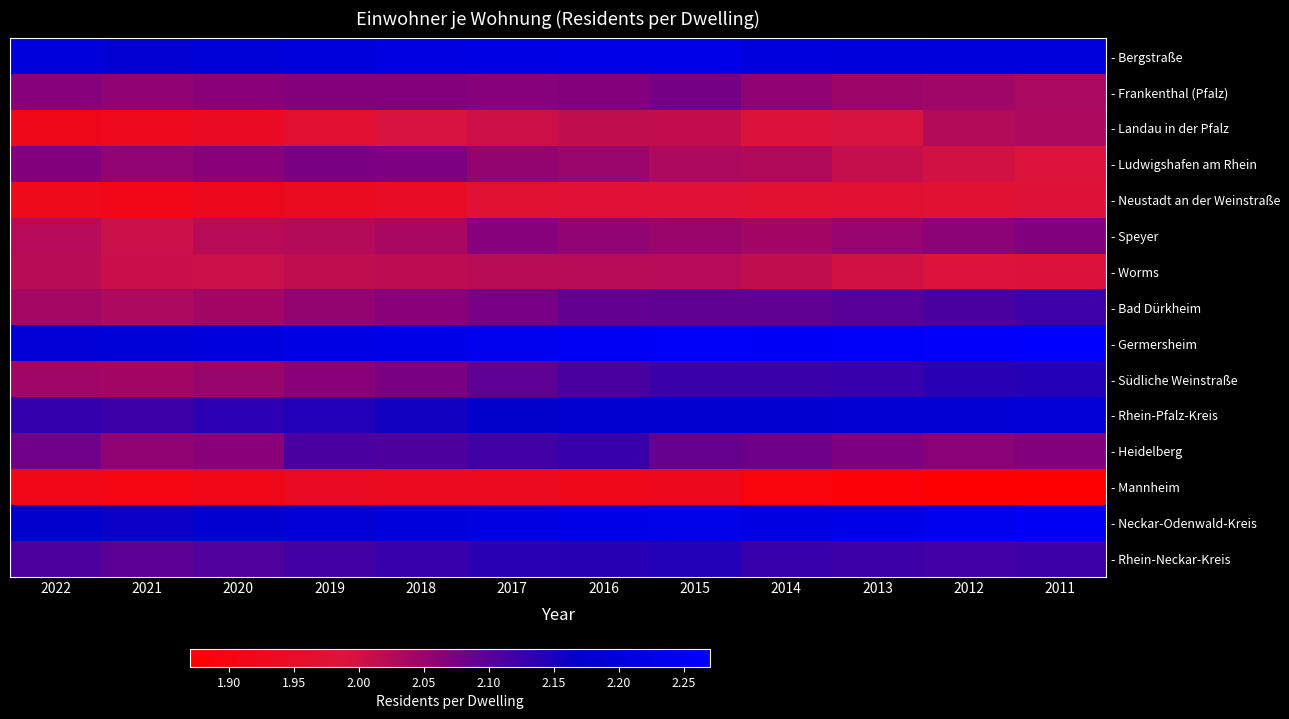

List the series in order of their peak value, highest first.

- Germersheim, - Neckar-Odenwald-Kreis, - Bergstraße, - Rhein-Pfalz-Kreis, - Rhein-Neckar-Kreis, - Südliche Weinstraße, - Heidelberg, - Bad Dürkheim, - Frankenthal (Pfalz), - Ludwigshafen am Rhein, - Speyer, - Landau in der Pfalz, - Worms, - Neustadt an der Weinstraße, - Mannheim